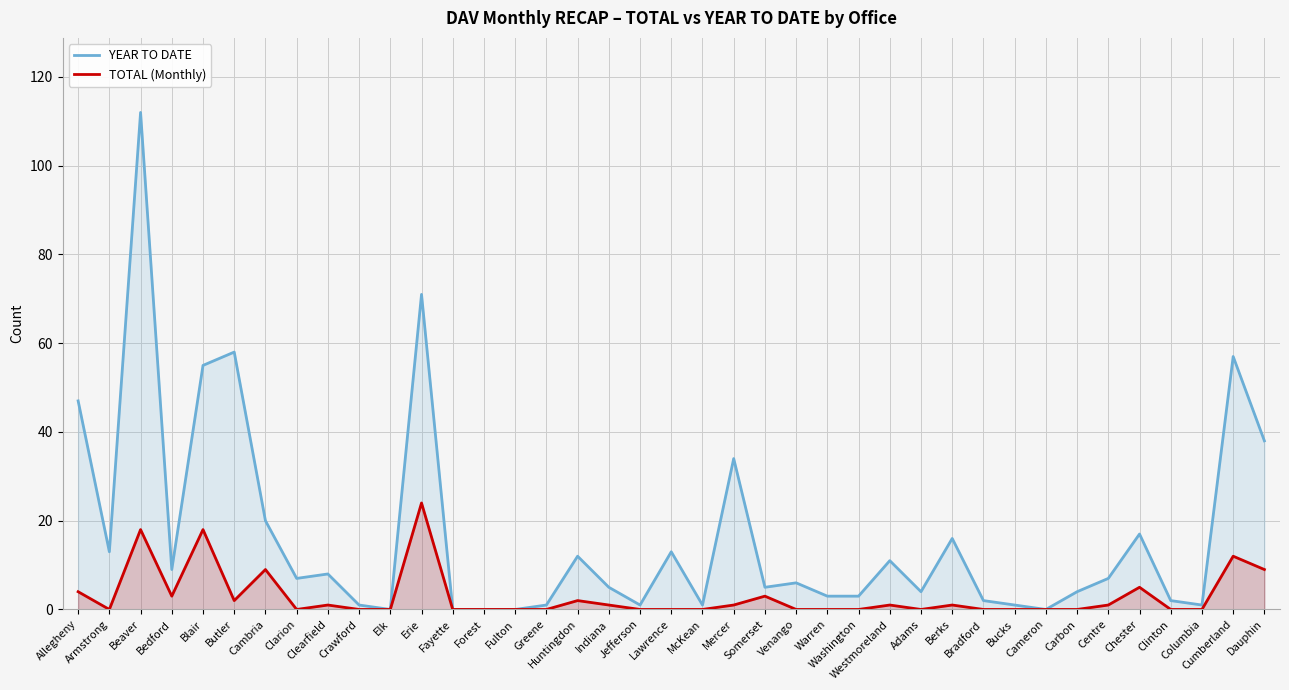

What position from the left is Greene?

16